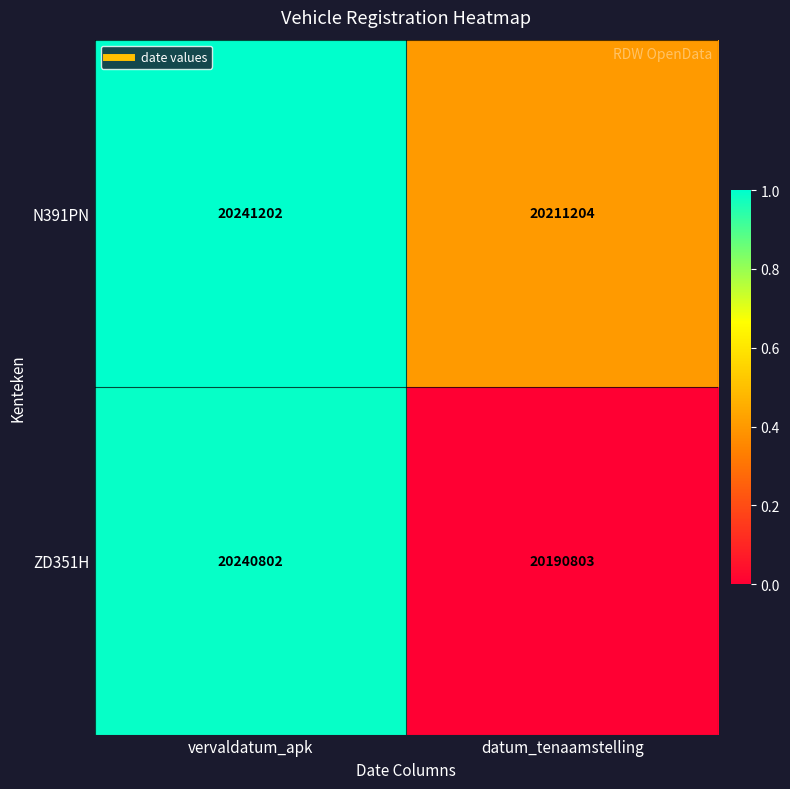

How many distinct data groups are displayed?

2